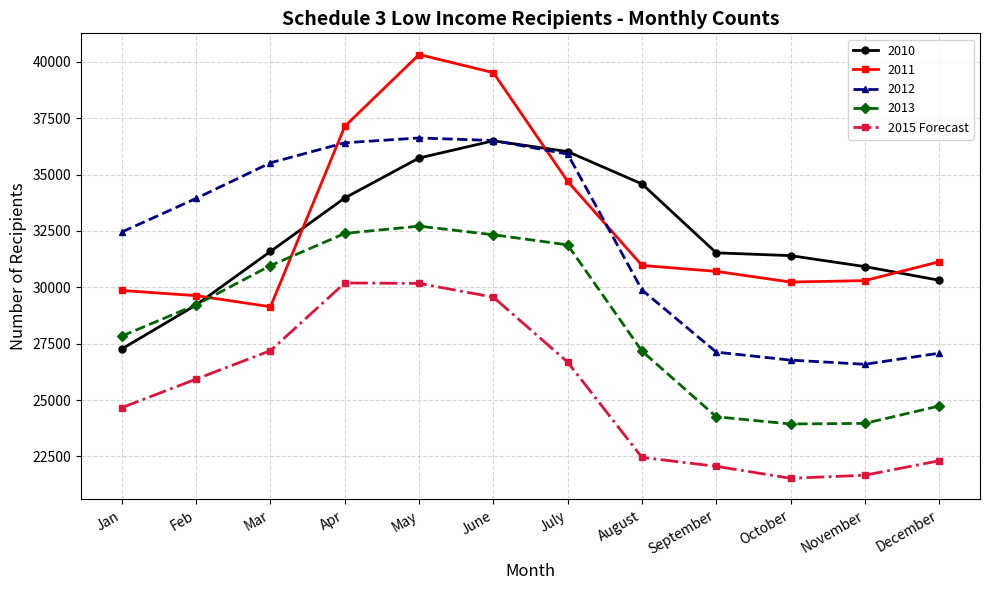

Which category has the highest value across all series?

May